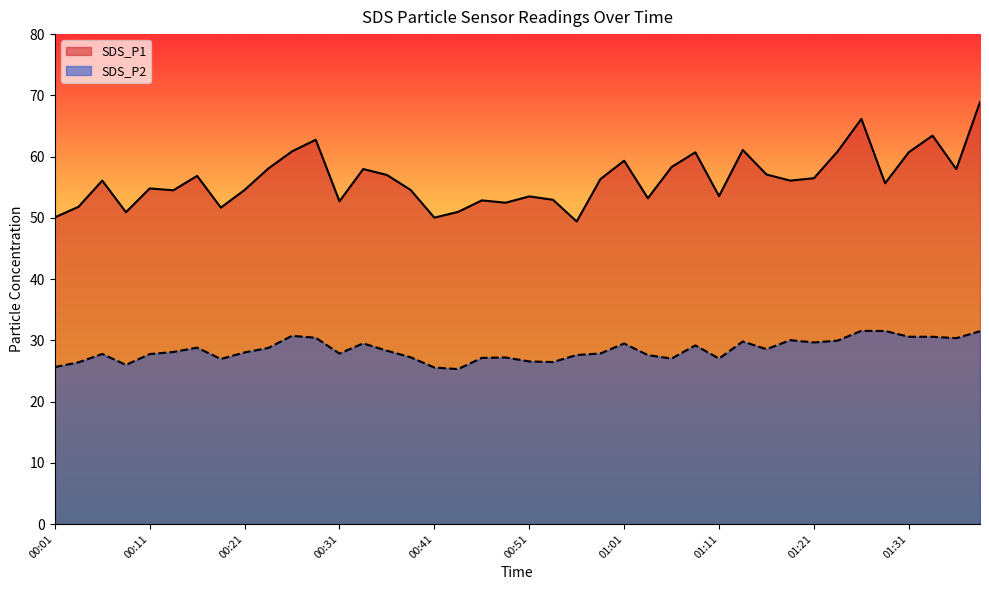

In SDS_P1, how many points are higher than both neighbors (excluding endpoints)?

12